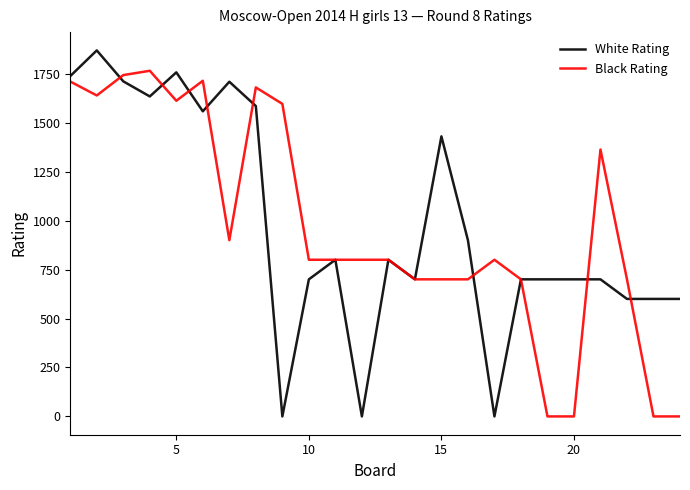

Rank the series by their maximum value, from highest to lowest.

White Rating, Black Rating